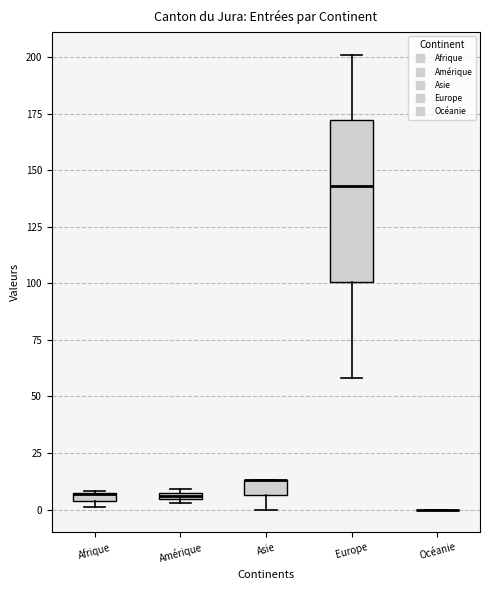

Which box is the tallest, from its lower edge to its upper edge?

Europe